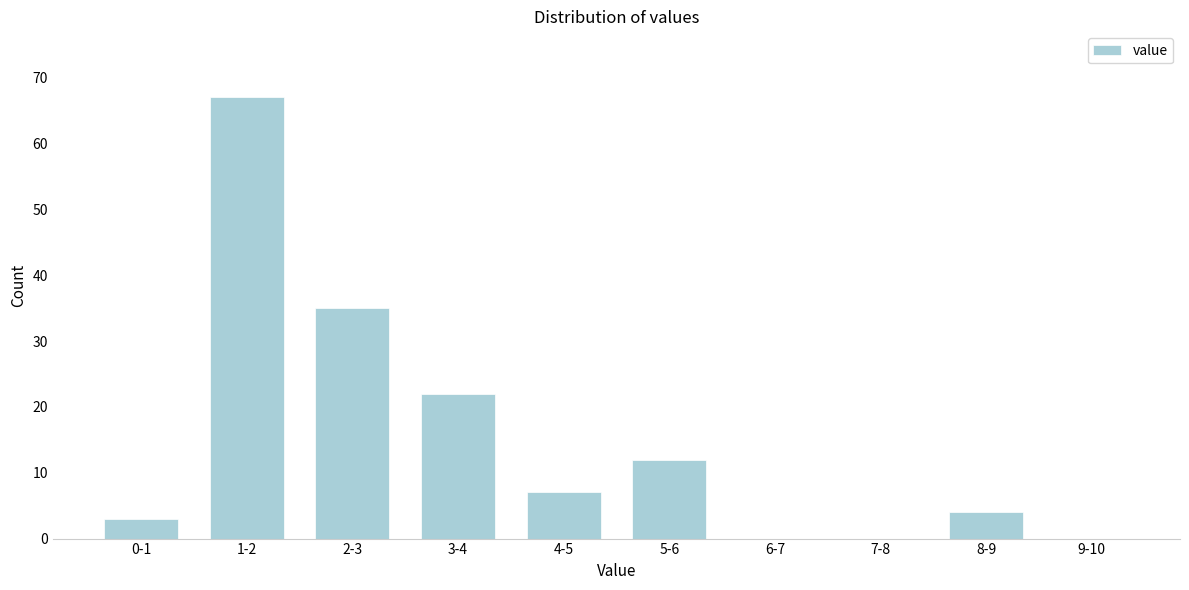

Reading left to right, extract all data points from this chart.

0-1=3	1-2=67	2-3=35	3-4=22	4-5=7	5-6=12	6-7=0	7-8=0	8-9=4	9-10=0